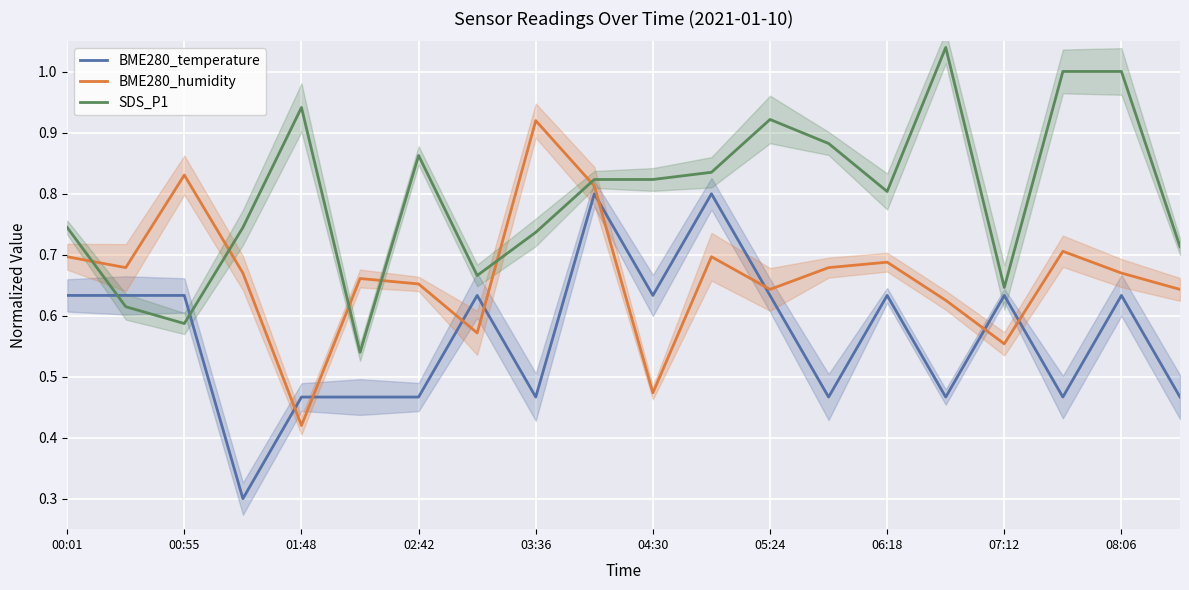

Which series has the widest spread of values?

SDS_P1